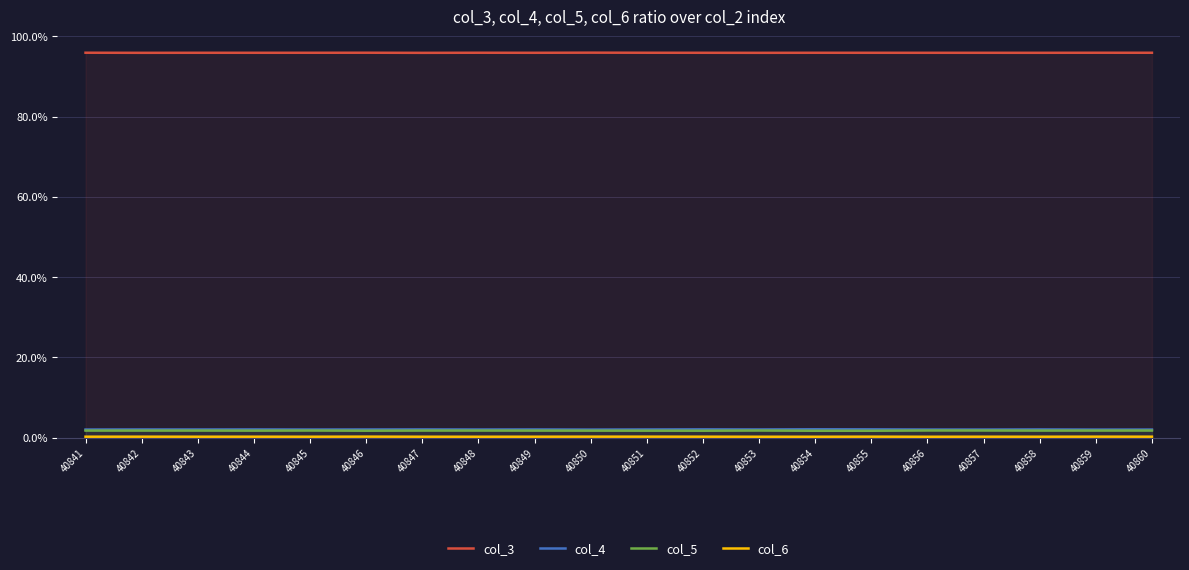

The col_6 series shows 0.4 at 40852. True or false?

False